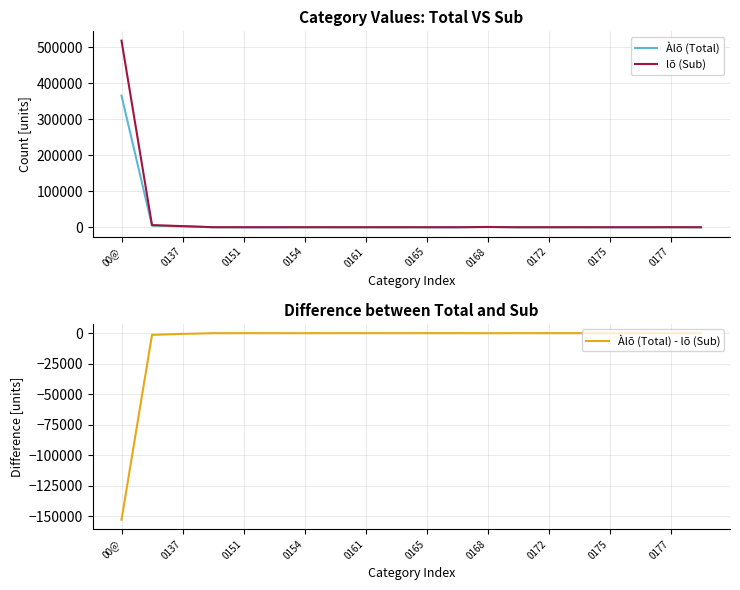

What is the value of the Àlõ (Total) - lõ (Sub) point at the 10th from the left?

-18